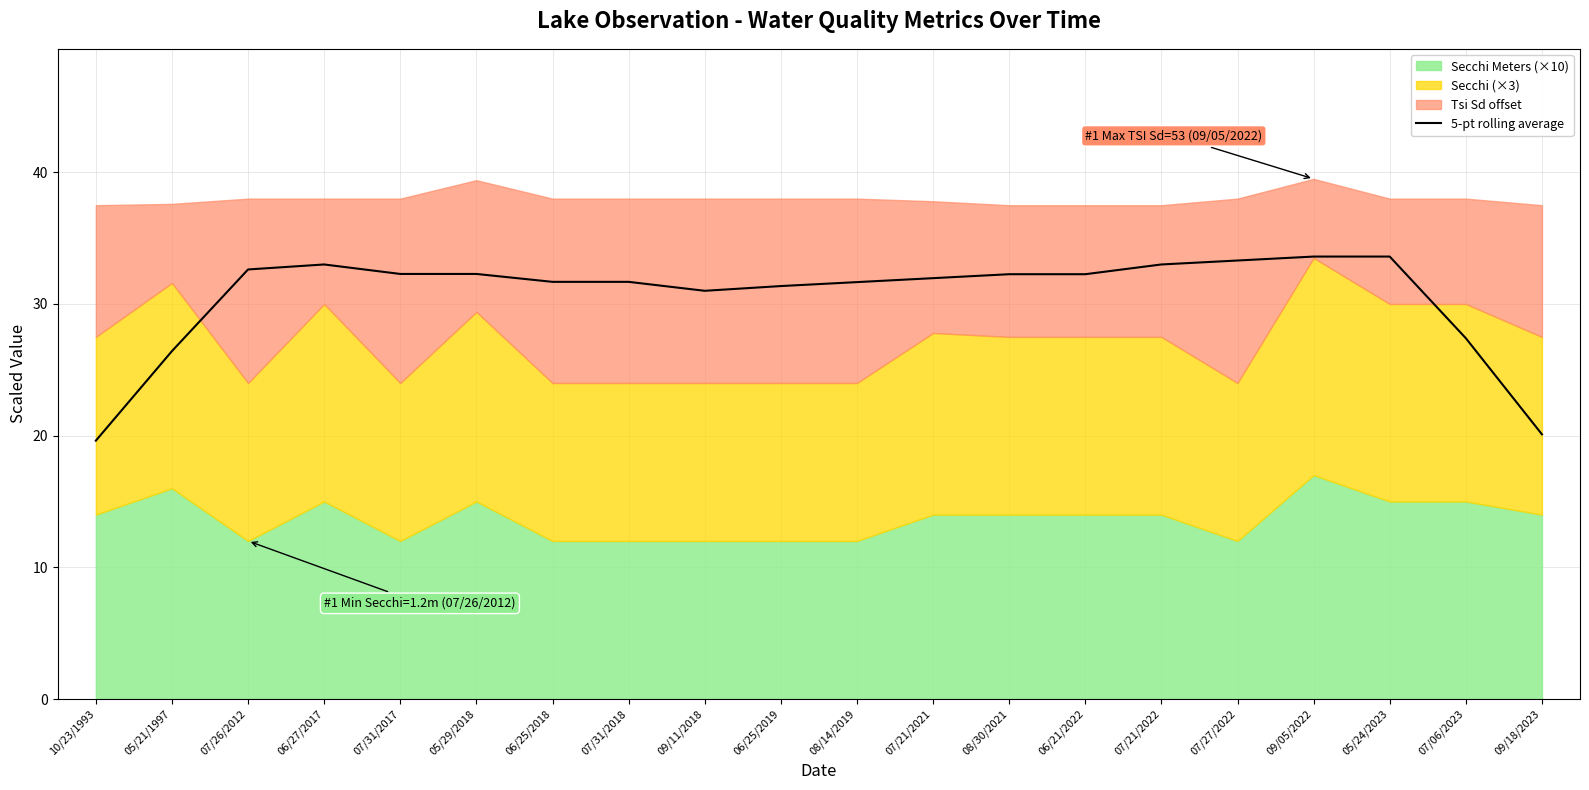

Which category has the lowest value across all series?

10/23/1993